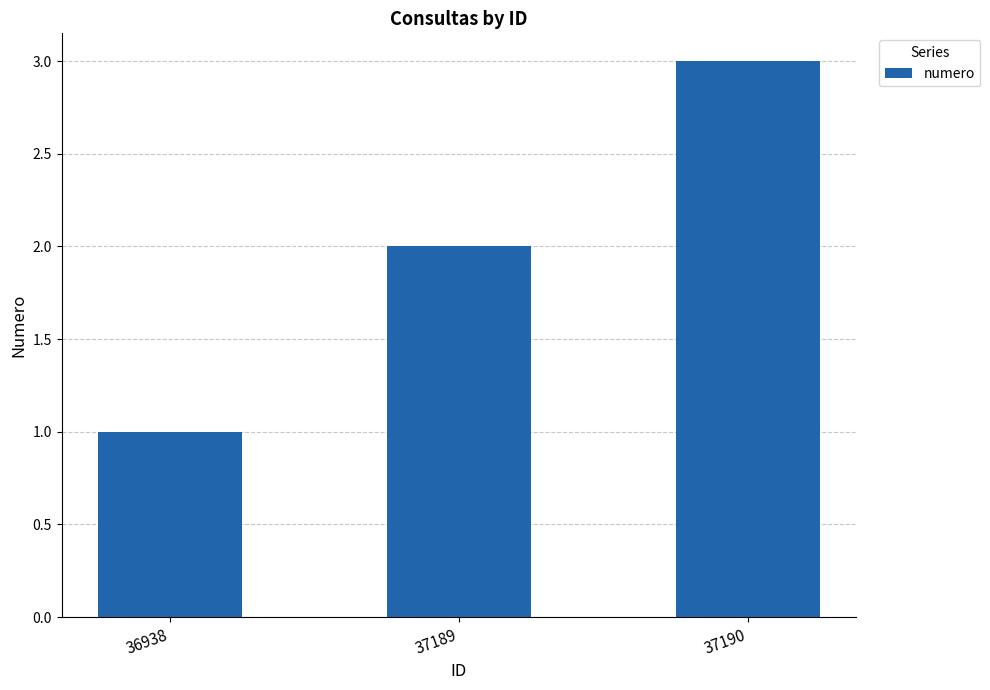

What is the maximum value shown in the chart?

3